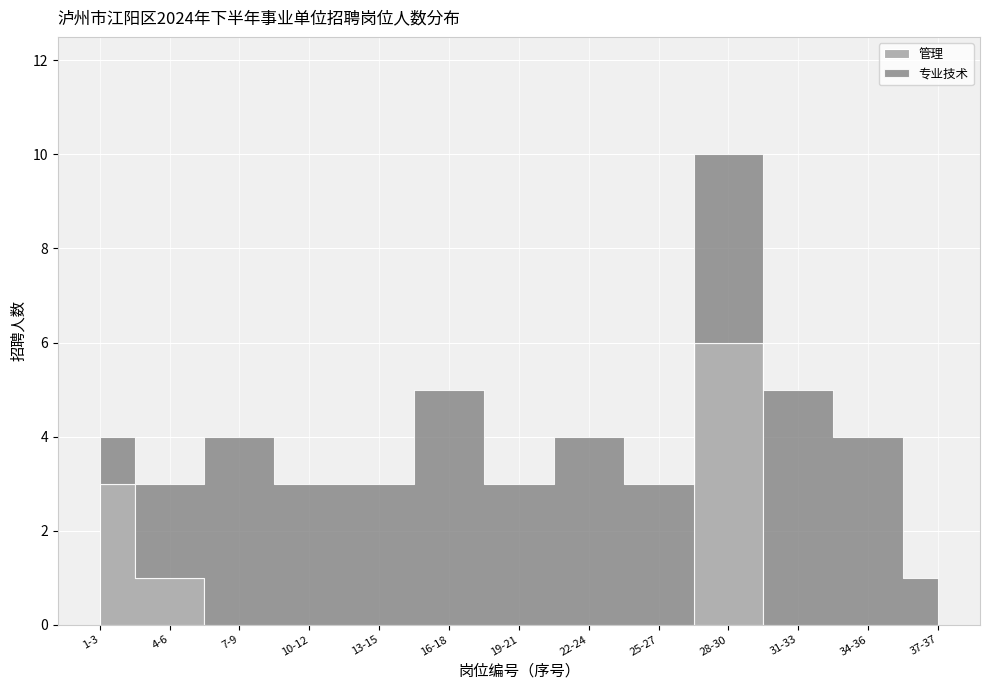

What are all the series names shown in the legend?

管理, 专业技术